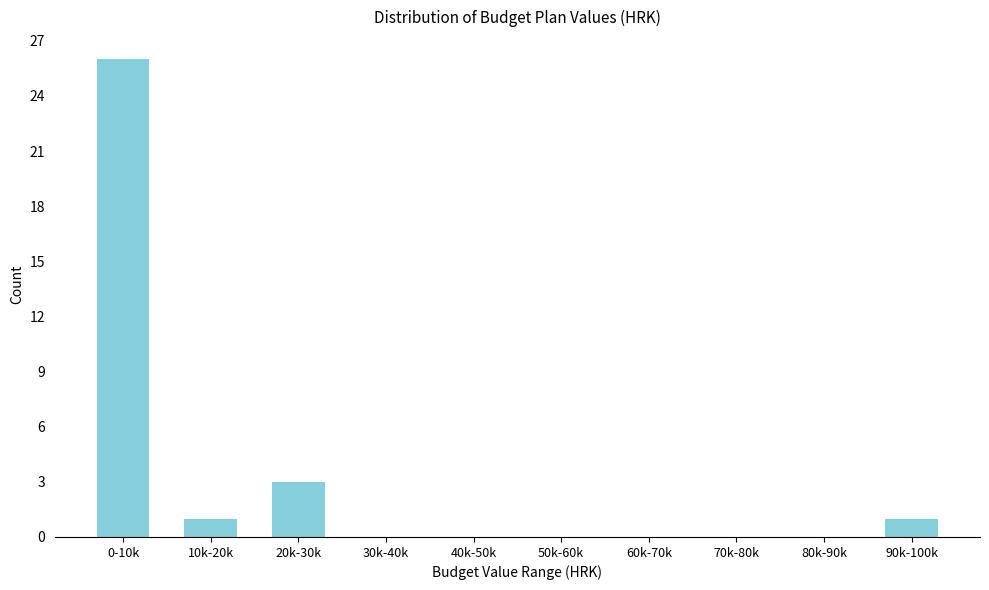

Reading left to right, list all the values displayed in this chart.

0-10k=26	10k-20k=1	20k-30k=3	30k-40k=0	40k-50k=0	50k-60k=0	60k-70k=0	70k-80k=0	80k-90k=0	90k-100k=1